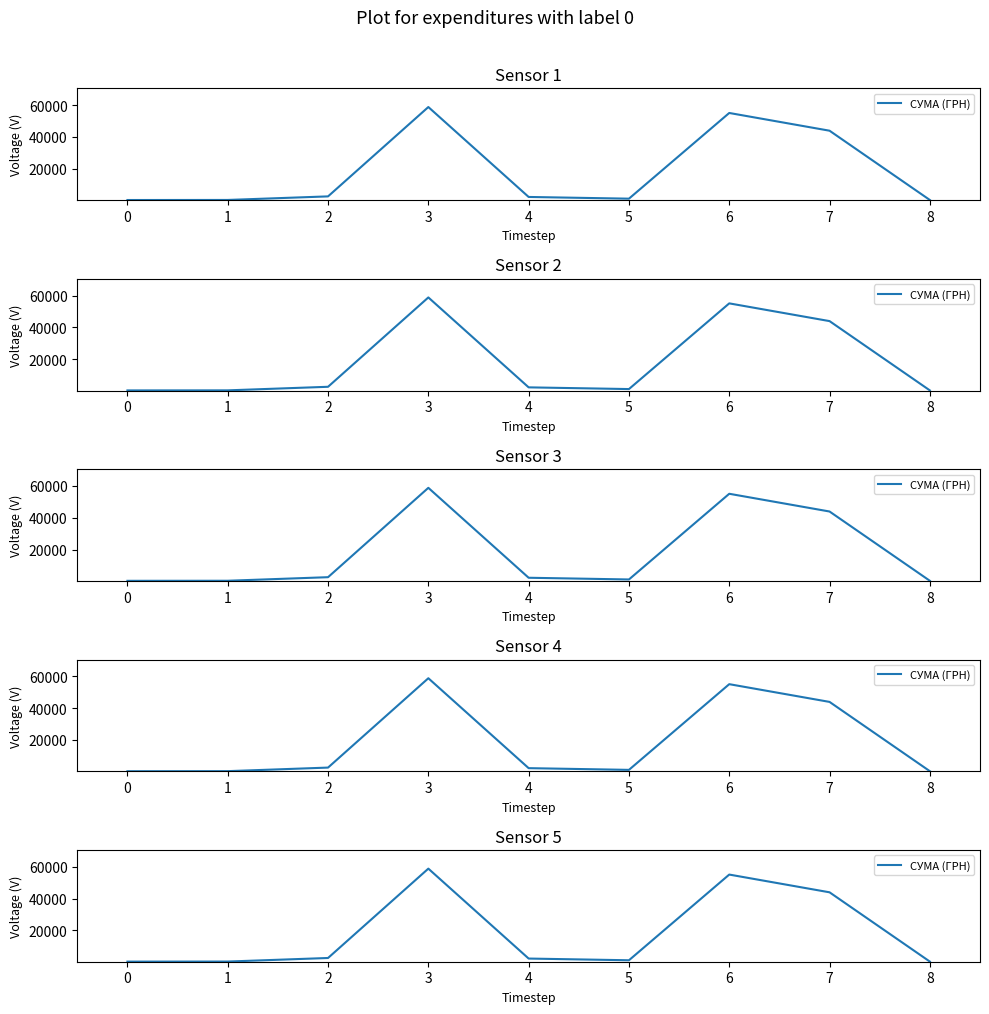

What is the maximum value shown in the chart?

58840.0